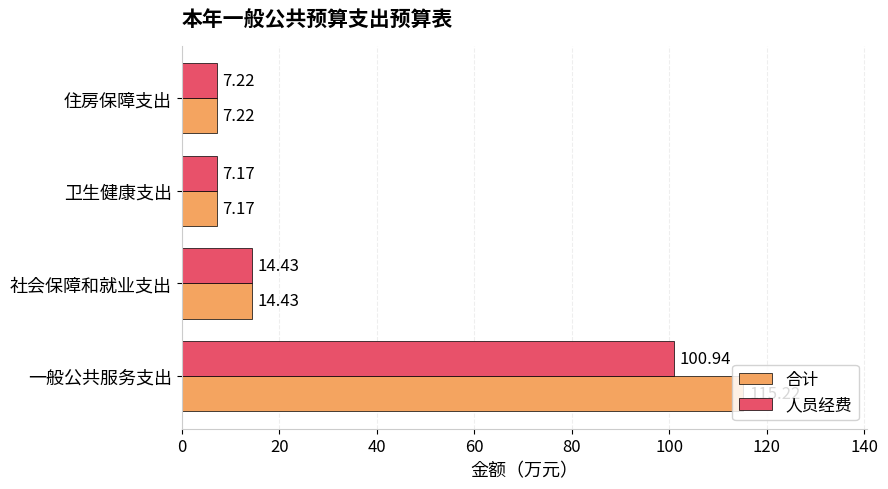

Rank the series by their average value, from lowest to highest.

人员经费, 合计